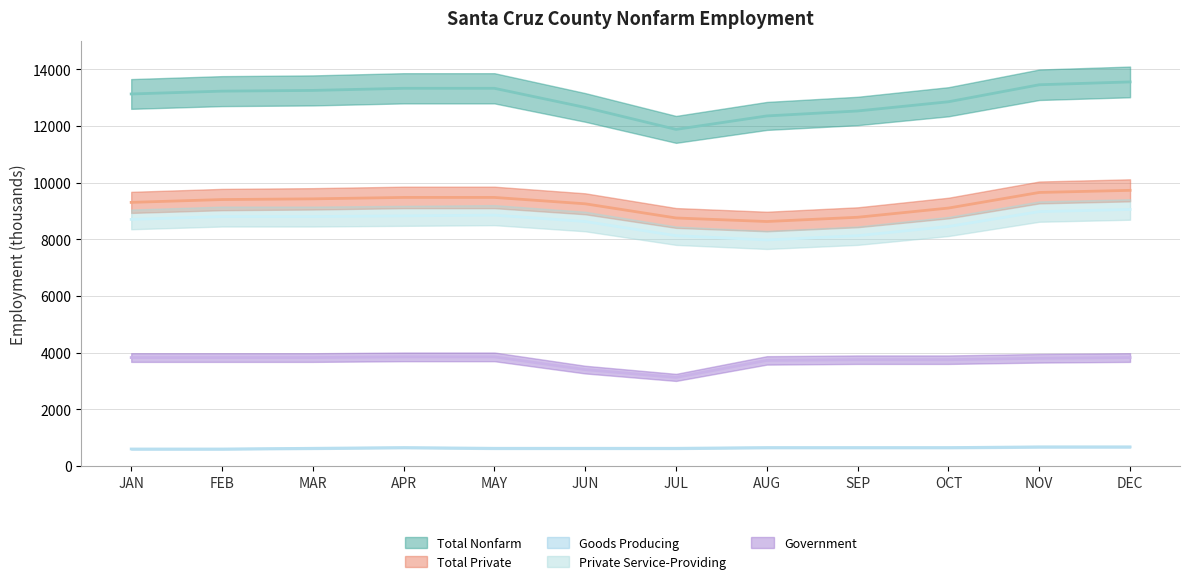

Rank the series by their maximum value, from lowest to highest.

Goods Producing, Government, Private Service-Providing, Total Private, Total Nonfarm